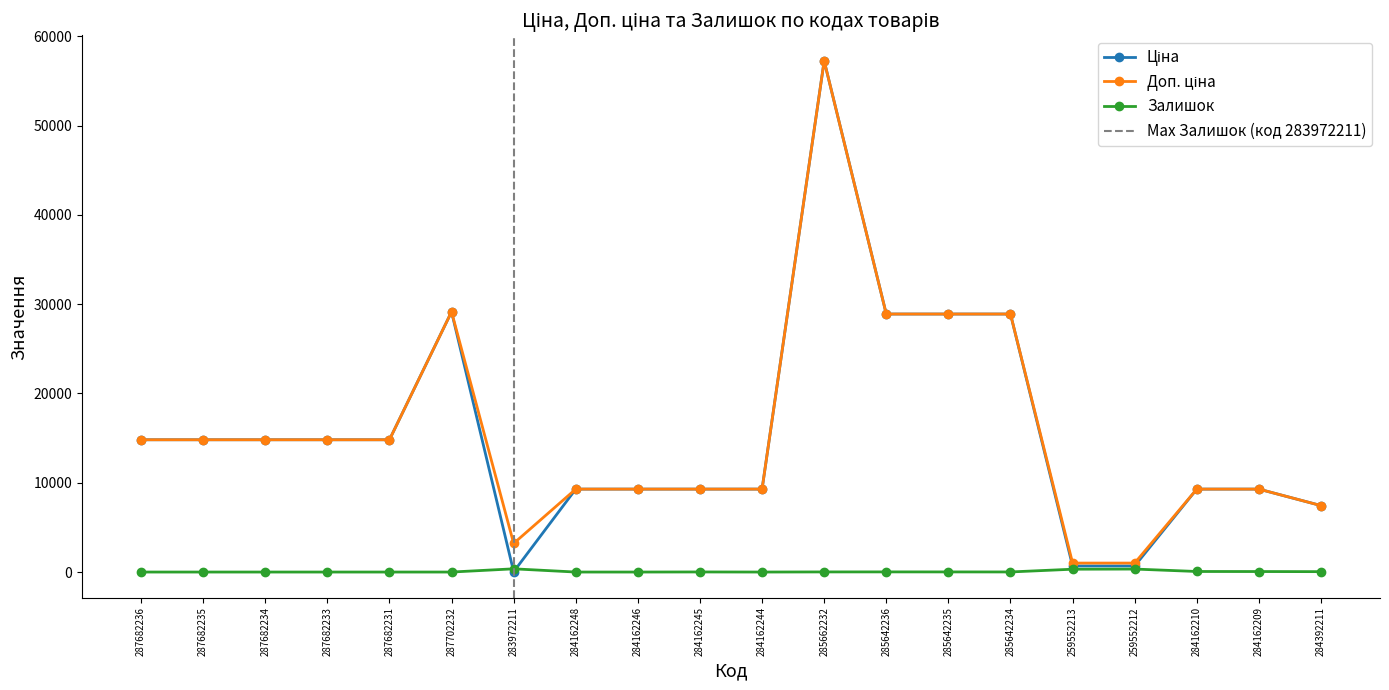

What are all the series names shown in the legend?

Ціна, Доп. ціна, Залишок